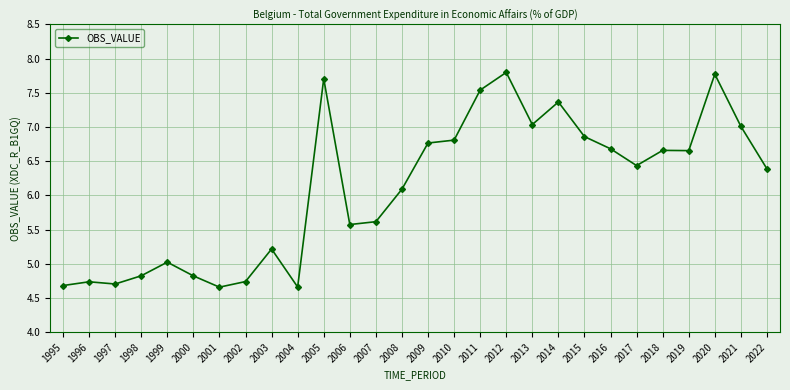

What value does the data have at 1995?

4.7